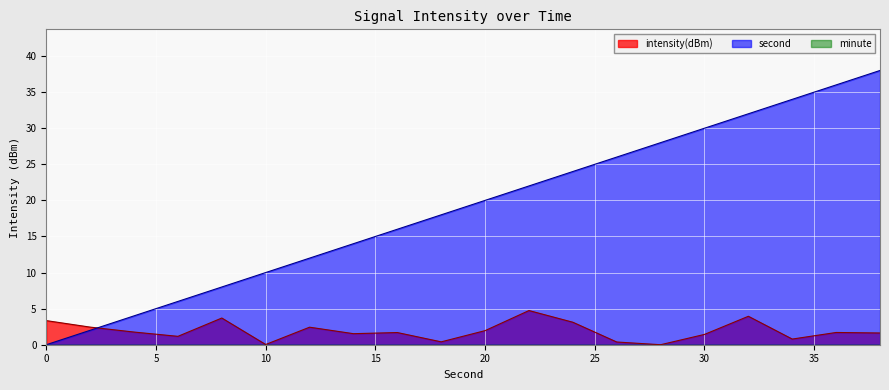

Reading left to right, what are all the values shown in this chart?

intensity(dBm): 0=3.3	2=2.4	4=1.8	6=1.2	8=3.7	10=0.0	12=2.4	14=1.5	16=1.7	18=0.4	20=2.0	22=4.7	24=3.1	26=0.4	28=0.0	30=1.4	32=3.9	34=0.8	36=1.7	38=1.6
second: 0=0.0	2=2.0	4=4.0	6=6.0	8=8.0	10=10.0	12=12.0	14=14.0	16=16.0	18=18.0	20=20.0	22=22.0	24=24.0	26=26.0	28=28.0	30=30.0	32=32.0	34=34.0	36=36.0	38=38.0